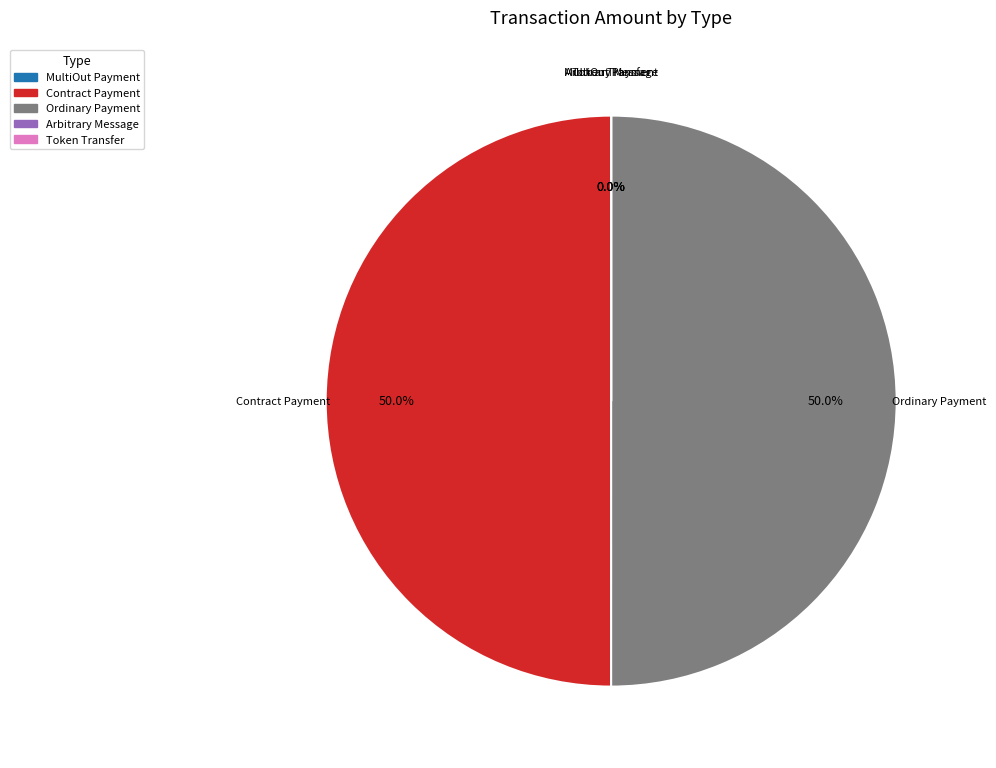

Between Ordinary Payment and Contract Payment, which is larger?

Ordinary Payment